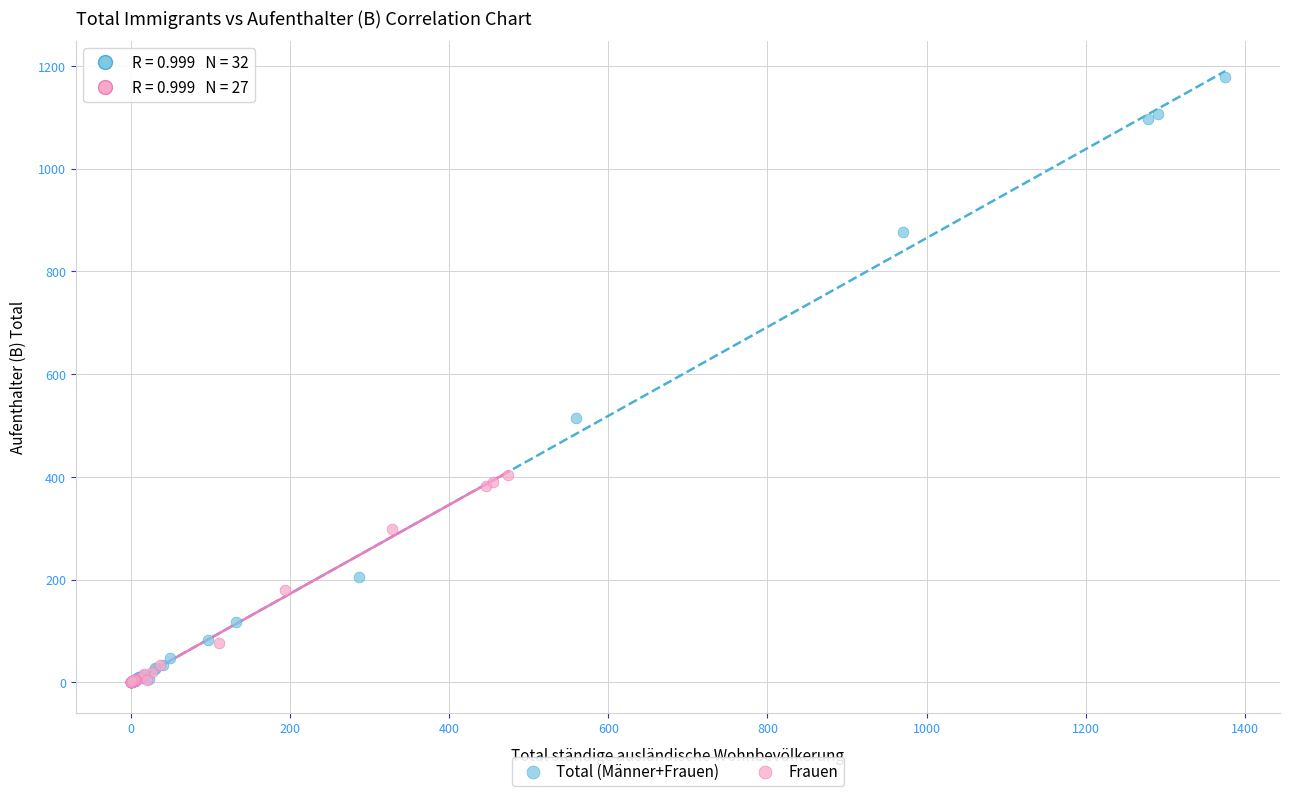

Which series contains the highest Y value?

Total (Männer+Frauen)